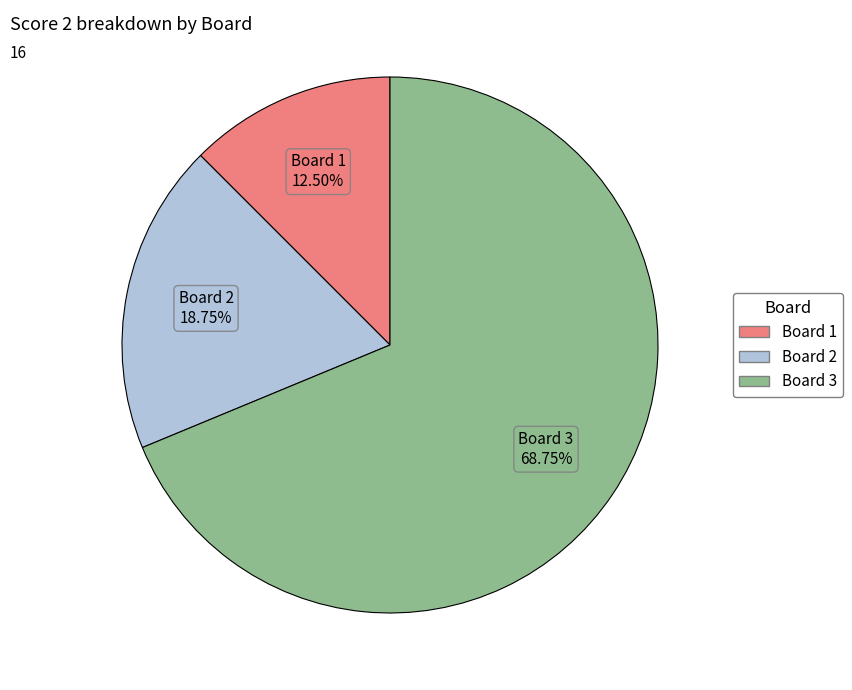

Rank the categories by value from highest to lowest.

Board 3, Board 2, Board 1